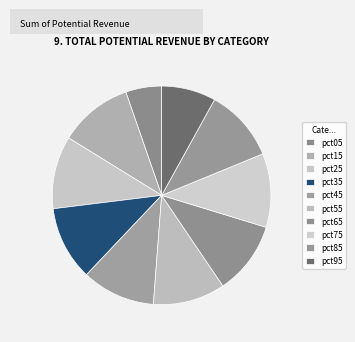

True or false: pct85 accounts for 1% of the total.

False